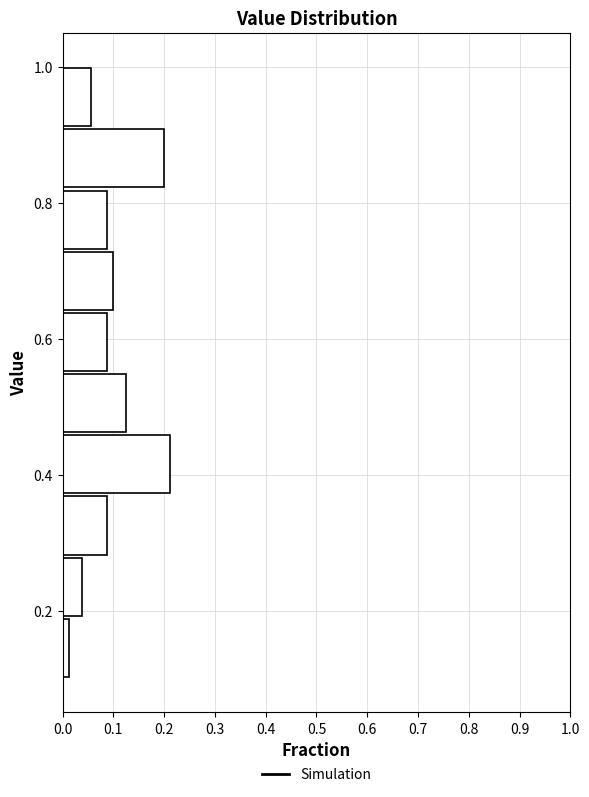

Which range on the y-axis has the longest bar?

0.38 to 0.46